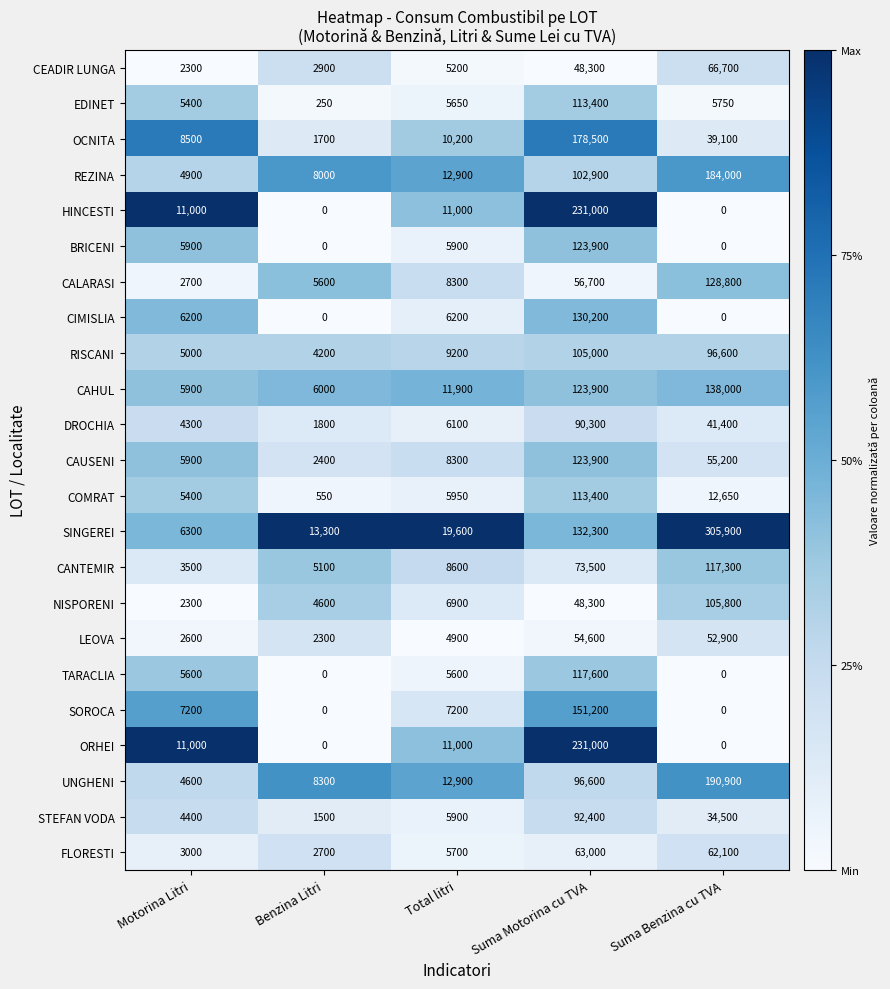

The value of CALARASI at Suma Benzina cu TVA is 209223. True or false?

False